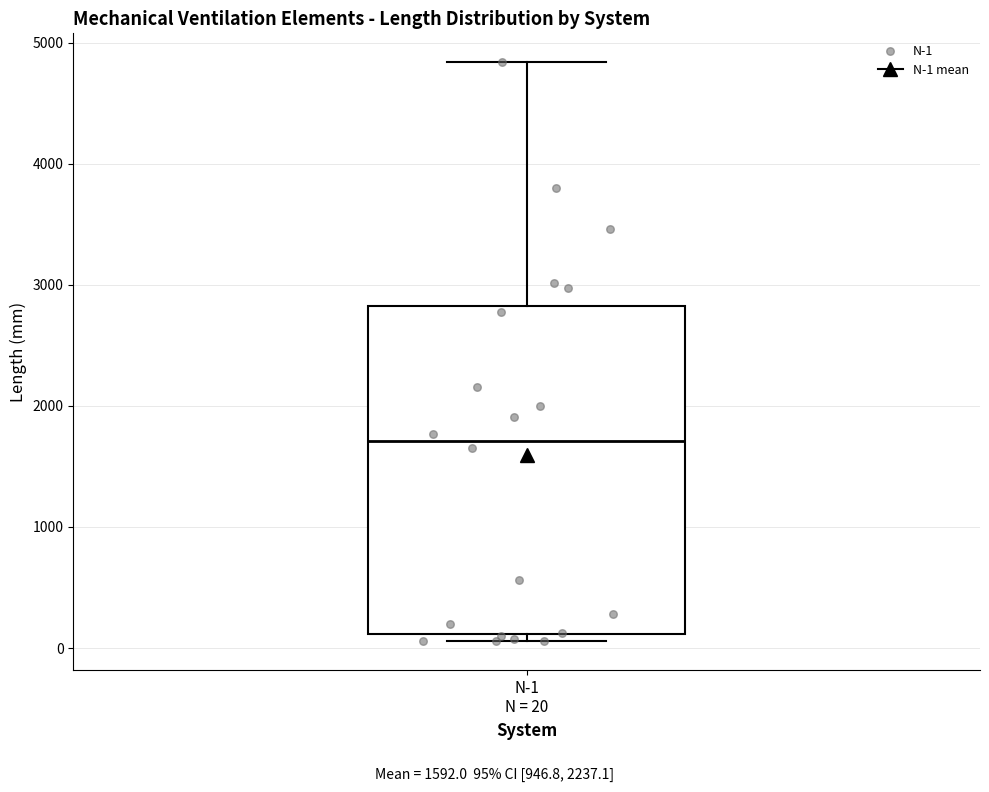

Transcribe this box plot: give where the median line is, the range the box spans, and where the two whiskers end, as read against the y-axis. The values are not printed on the chart, so give them approximately, as read against the axis.

median 1700, box 100 to 2800, whiskers 100 (just below the box's lower edge) to 4800